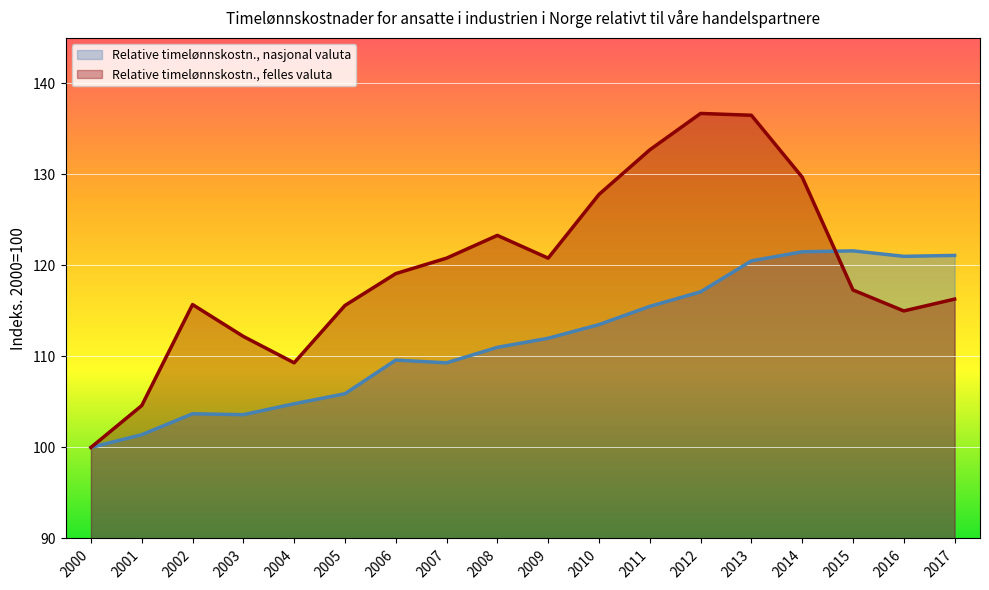

Which series ends up on top after the final intersection of Relative timelønnskostn., nasjonal valuta and Relative timelønnskostn., felles valuta?

Relative timelønnskostn., nasjonal valuta